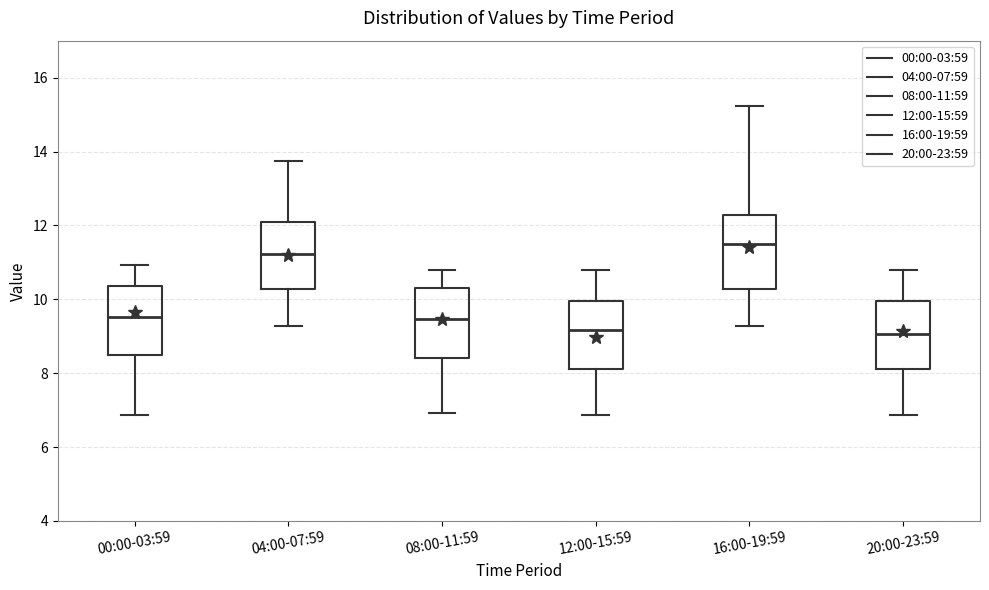

Reading left to right, transcribe this box plot: for each box, give where its median line is, the range the box spans, and where its two whiskers end, as read against the y-axis. The values are not printed on the chart, so give them approximately, as read against the axis.

00:00-03:59: median 9.6, box 8.4 to 10.4, whiskers 6.8 to 11.0
04:00-07:59: median 11.2, box 10.2 to 12.2, whiskers 9.2 to 13.8
08:00-11:59: median 9.4, box 8.4 to 10.4, whiskers 7.0 to 10.8
12:00-15:59: median 9.2, box 8.2 to 10.0, whiskers 6.8 to 10.8
16:00-19:59: median 11.6, box 10.2 to 12.2, whiskers 9.2 to 15.2
20:00-23:59: median 9.0, box 8.2 to 10.0, whiskers 6.8 to 10.8